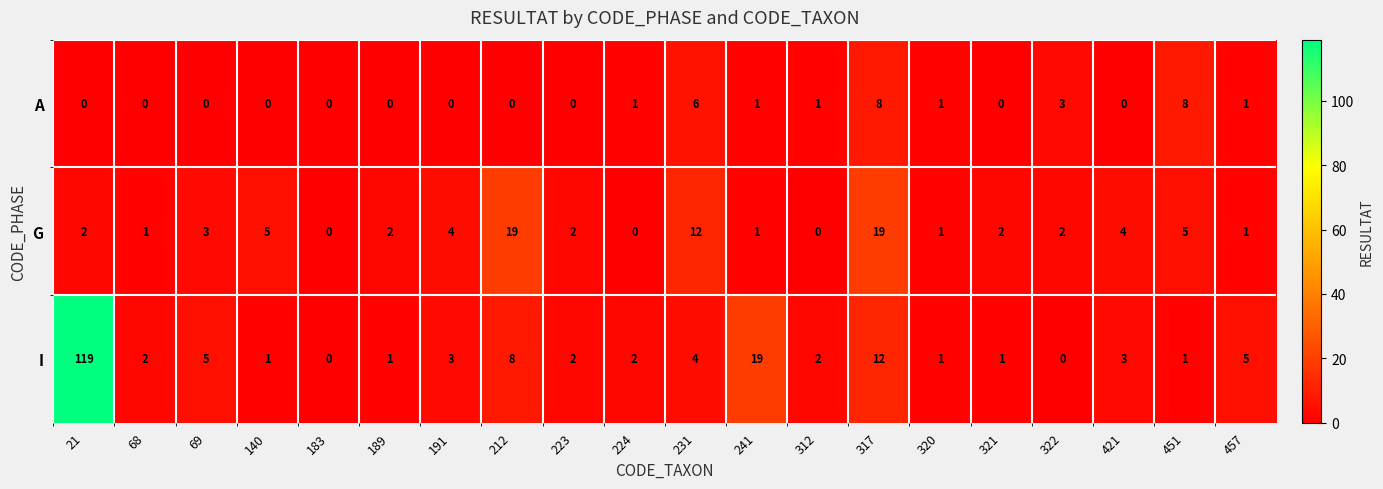

Where is I nearest to the value 59?

241